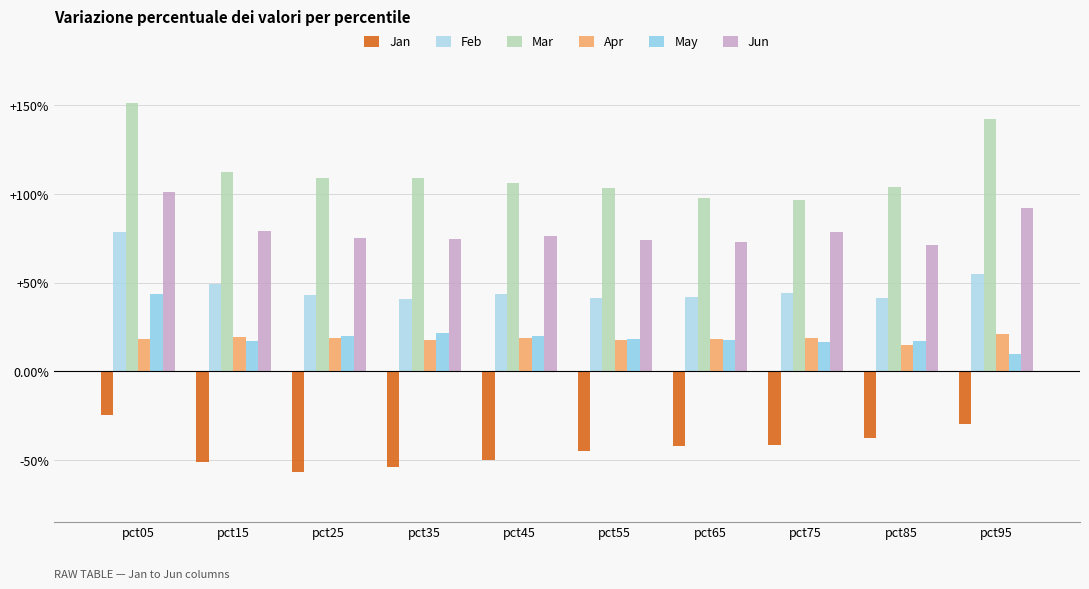

What is the minimum value for Feb?

0.4